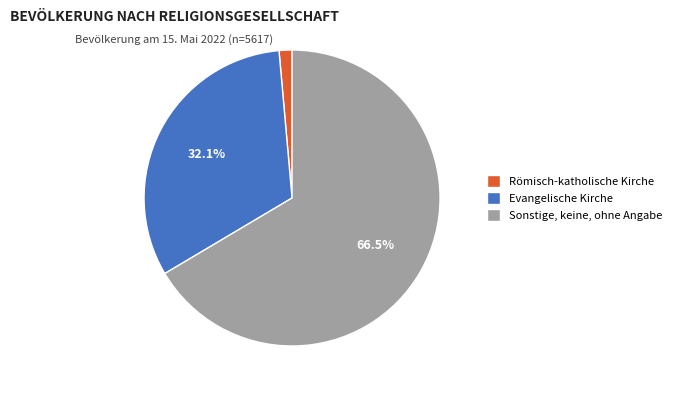

Count the number of slices in the pie.

3